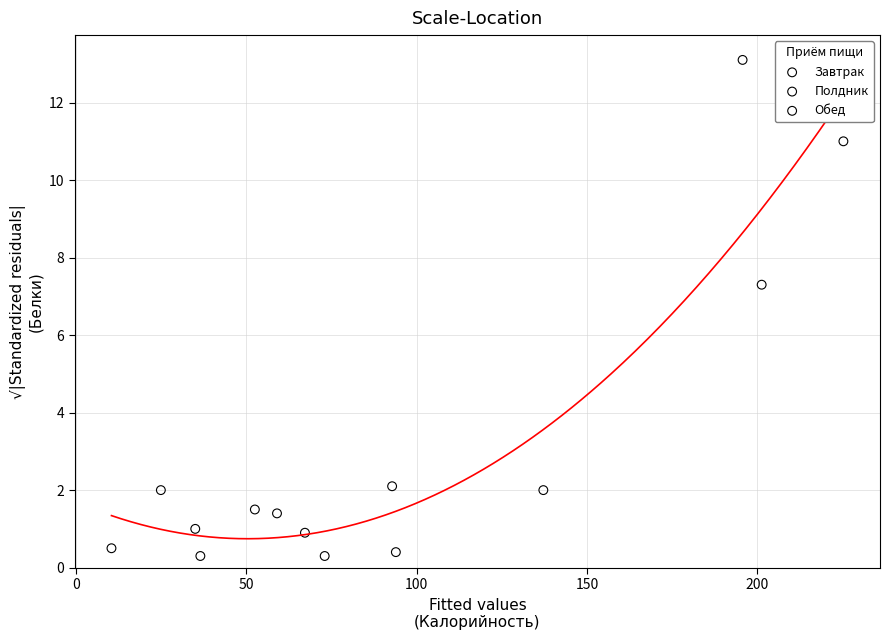

Which series contains the highest Y value?

Завтрак